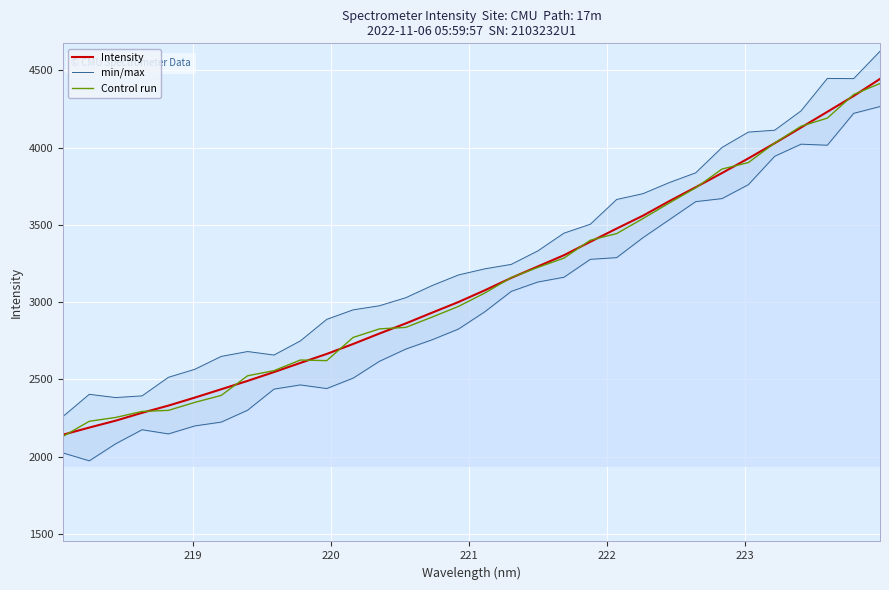

What is the highest value of the Control run series?

4414.6